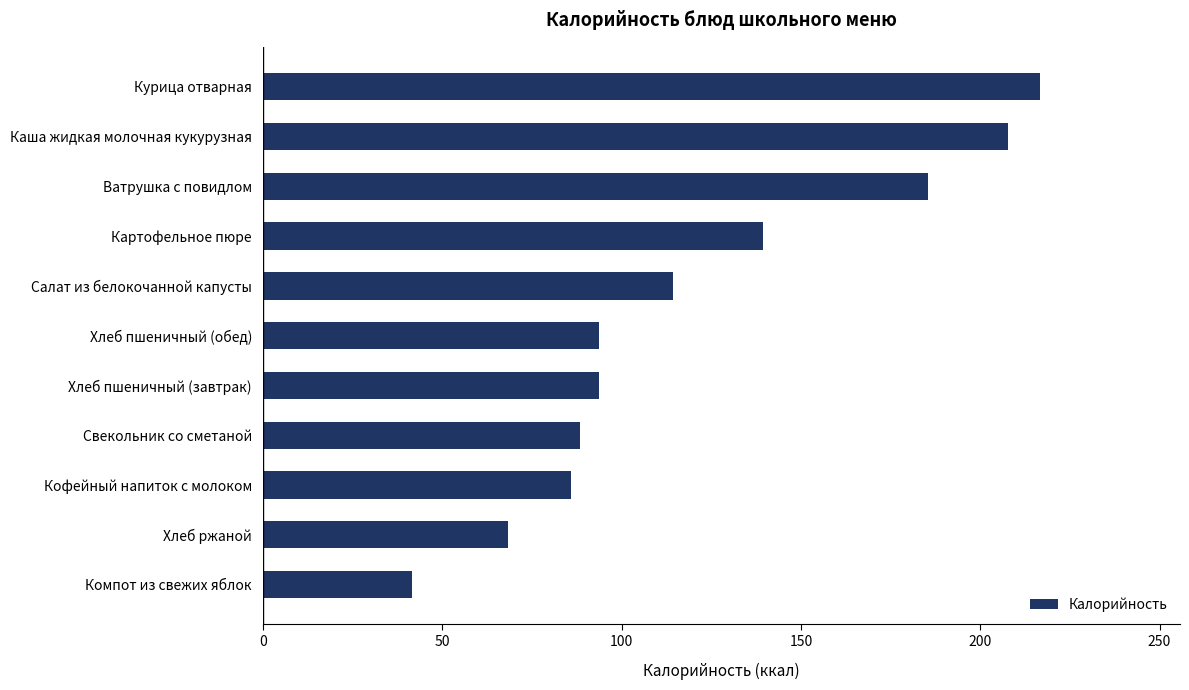

Are the bars grouped side by side (vs. stacked)?

No